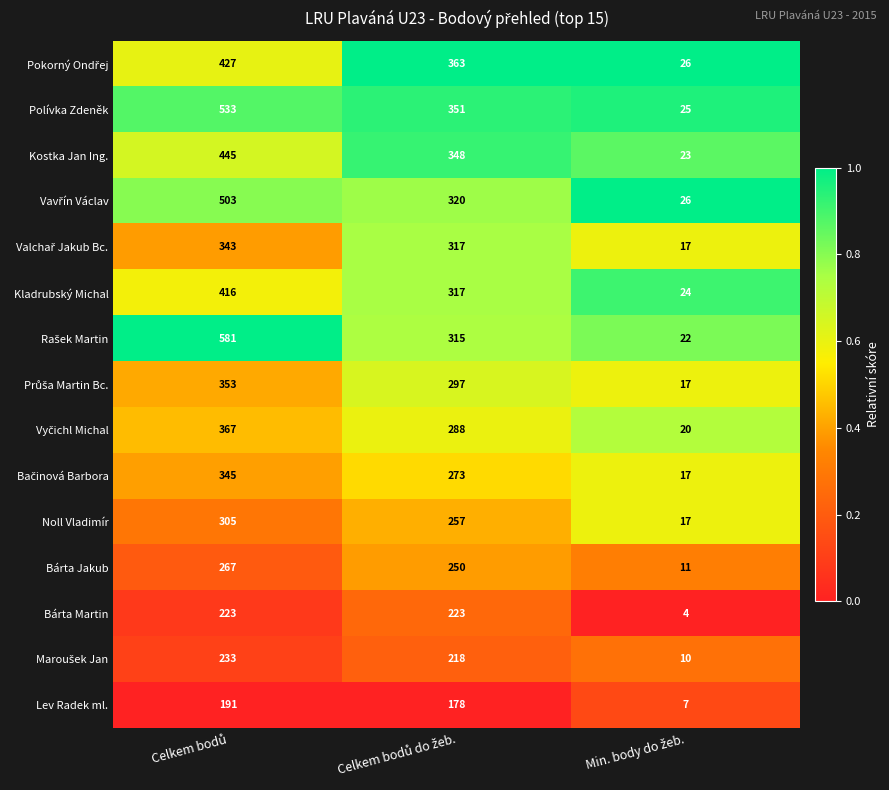

What is the highest value of the Kostka Jan Ing. series?

445